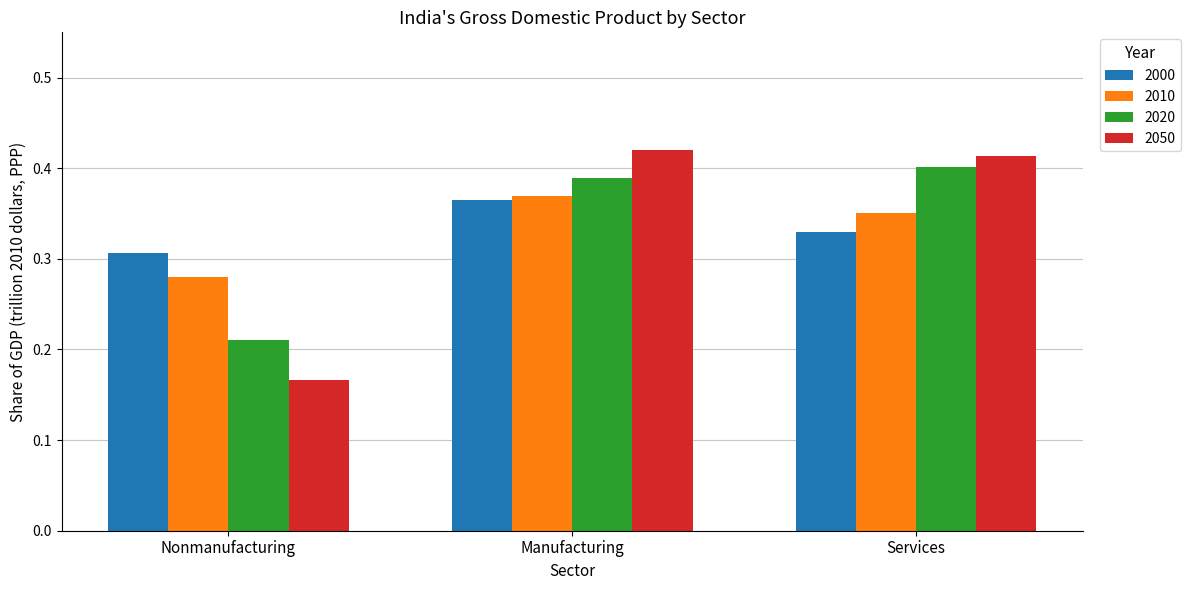

What are all the series names shown in the legend?

2000, 2010, 2020, 2050